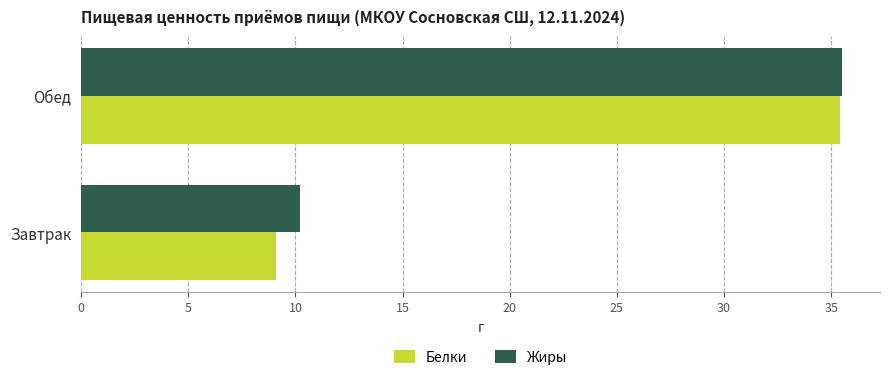

What is the minimum value for Белки?

9.1